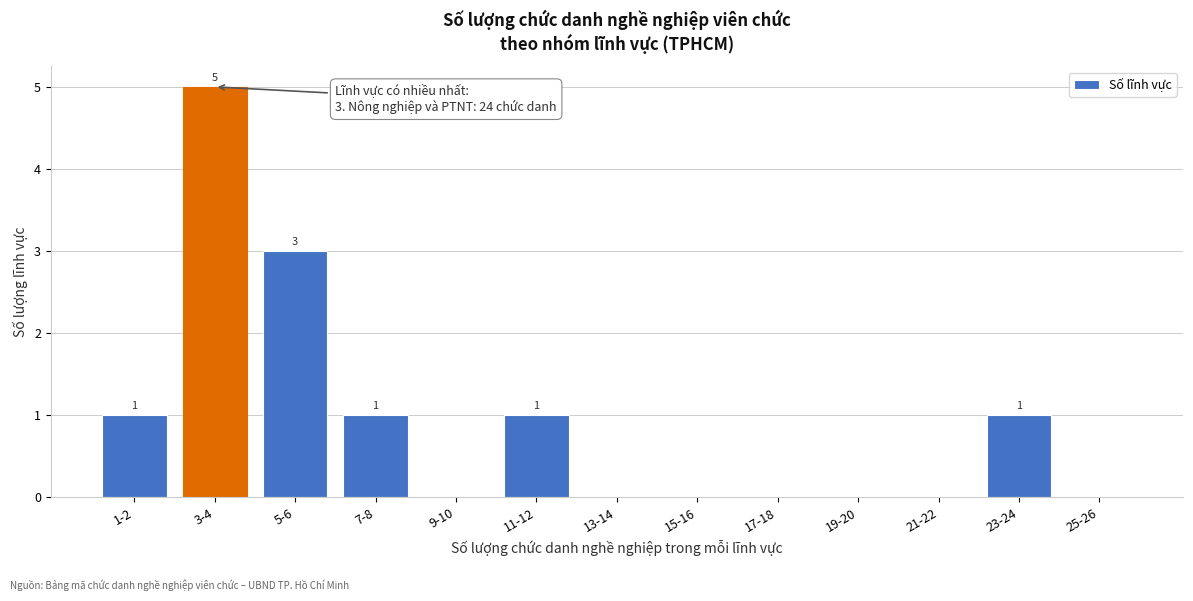

Reading left to right, transcribe all the data shown in this chart.

1-2=1	3-4=5	5-6=3	7-8=1	9-10=0	11-12=1	13-14=0	15-16=0	17-18=0	19-20=0	21-22=0	23-24=1	25-26=0